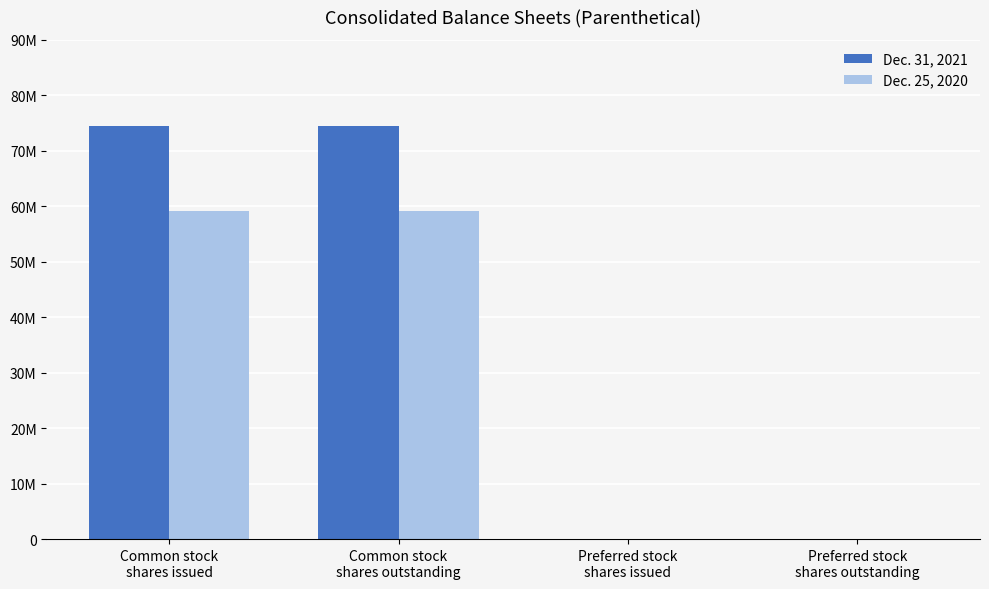

True or false: Dec. 31, 2021 has a value of 74427000 at Common stock
shares outstanding.

True